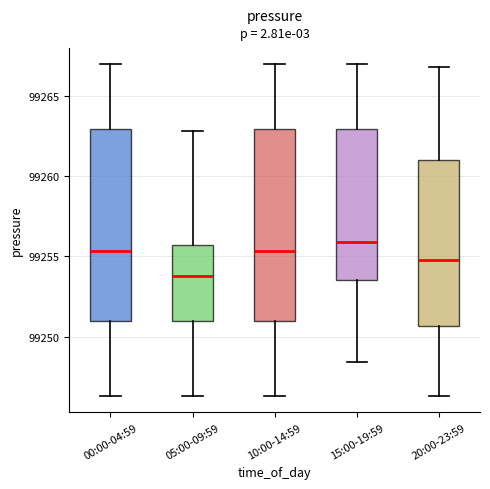

Reading left to right, transcribe this box plot: for each box, give where its median line is, the range the box spans, and where its two whiskers end, as read against the y-axis. The values are not printed on the chart, so give them approximately, as read against the axis.

00:00-04:59: median 99255.5, box 99251.0 to 99263.0, whiskers 99246.5 to 99267.0
05:00-09:59: median 99254.0, box 99251.0 to 99255.5, whiskers 99246.5 to 99263.0
10:00-14:59: median 99255.5, box 99251.0 to 99263.0, whiskers 99246.5 to 99267.0
15:00-19:59: median 99256.0, box 99253.5 to 99263.0, whiskers 99248.5 to 99267.0
20:00-23:59: median 99255.0, box 99250.5 to 99261.0, whiskers 99246.5 to 99267.0